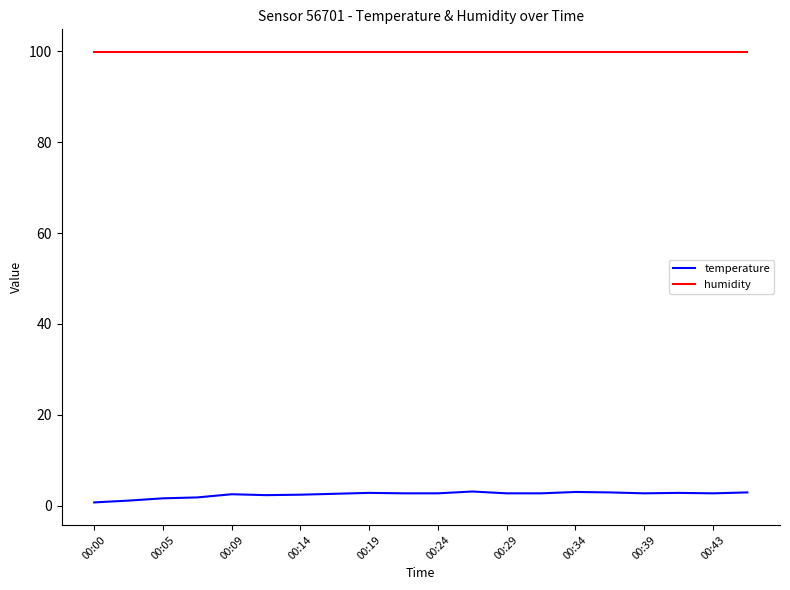

What is the average value of the temperature series?

2.4